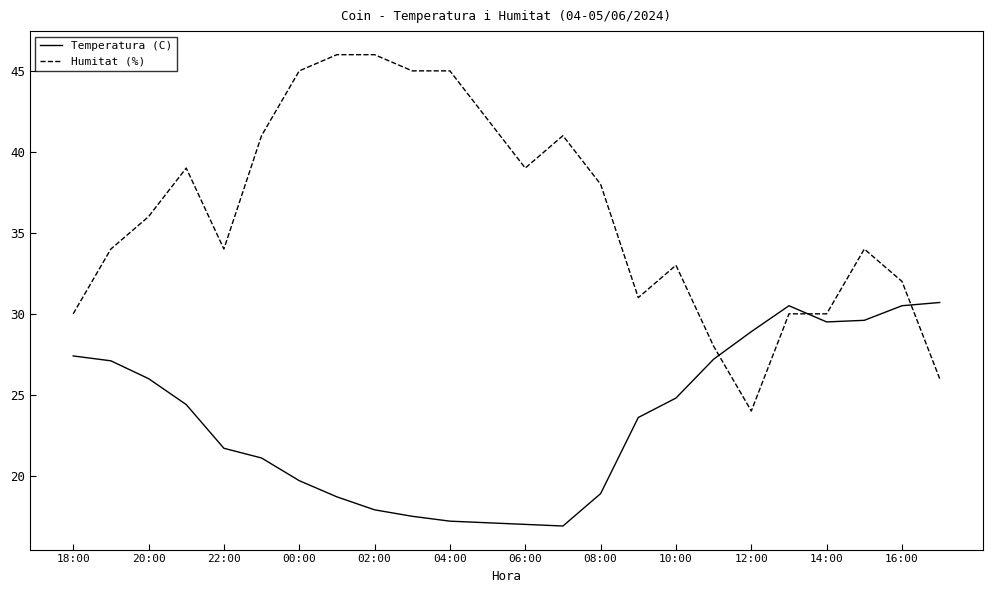

Which series has the largest range (max minus min)?

Humitat (%)